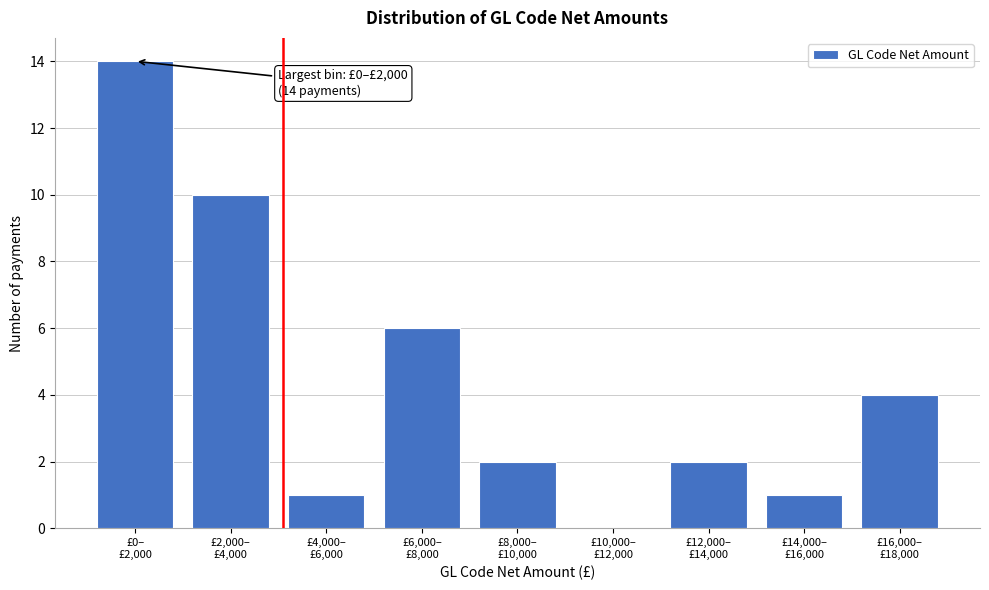

What is the greatest value displayed?

14